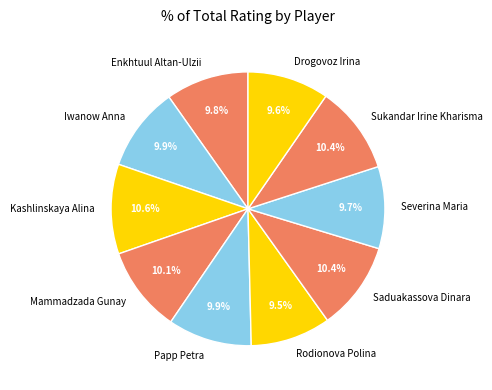

What percentage do Papp Petra and Mammadzada Gunay together represent?

20.0%